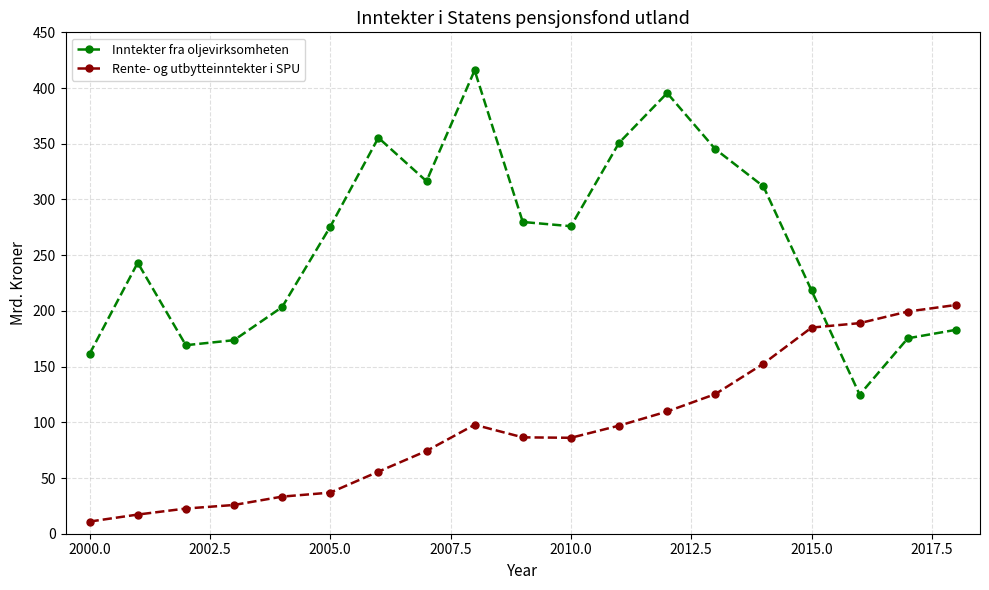

At how many categories does at least one series exceed 66?

19